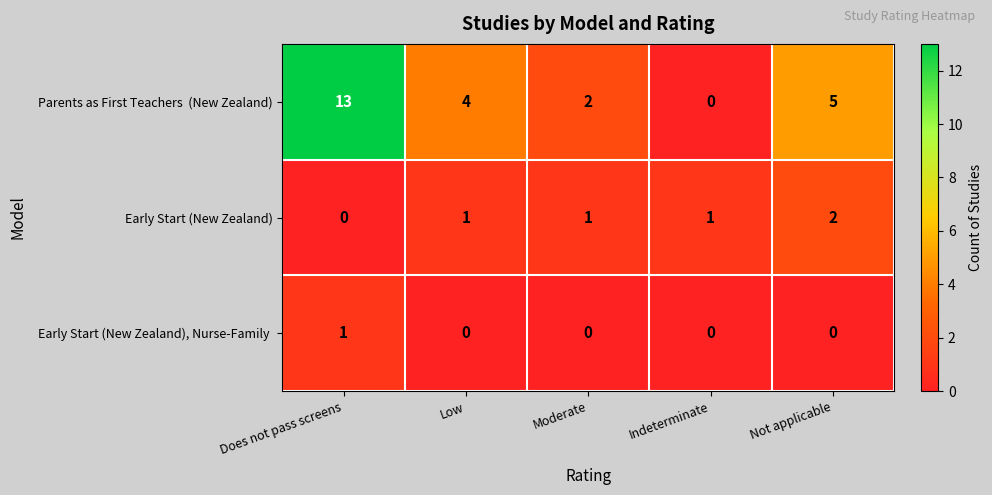

The value of Early Start (New Zealand) at Not applicable is 2. True or false?

True